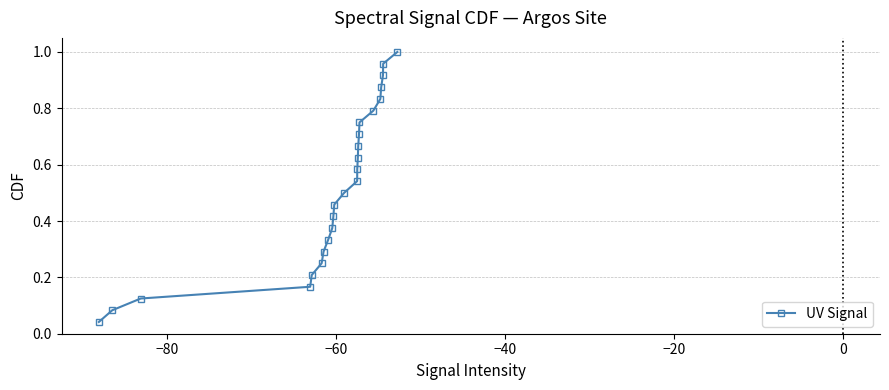

True or false: the data has more than 0 interior local peaks.

False